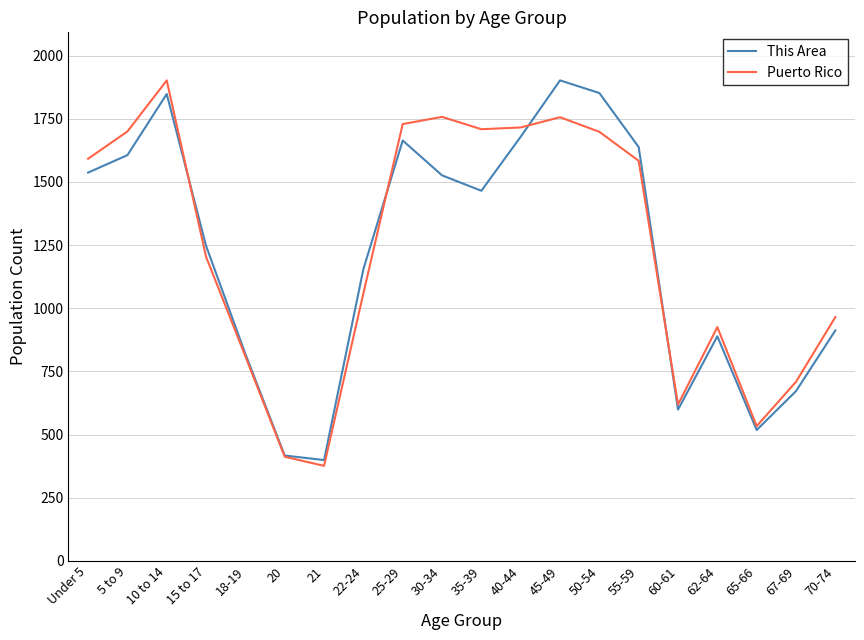

Rank the series at 5 to 9 from highest to lowest value.

Puerto Rico, This Area